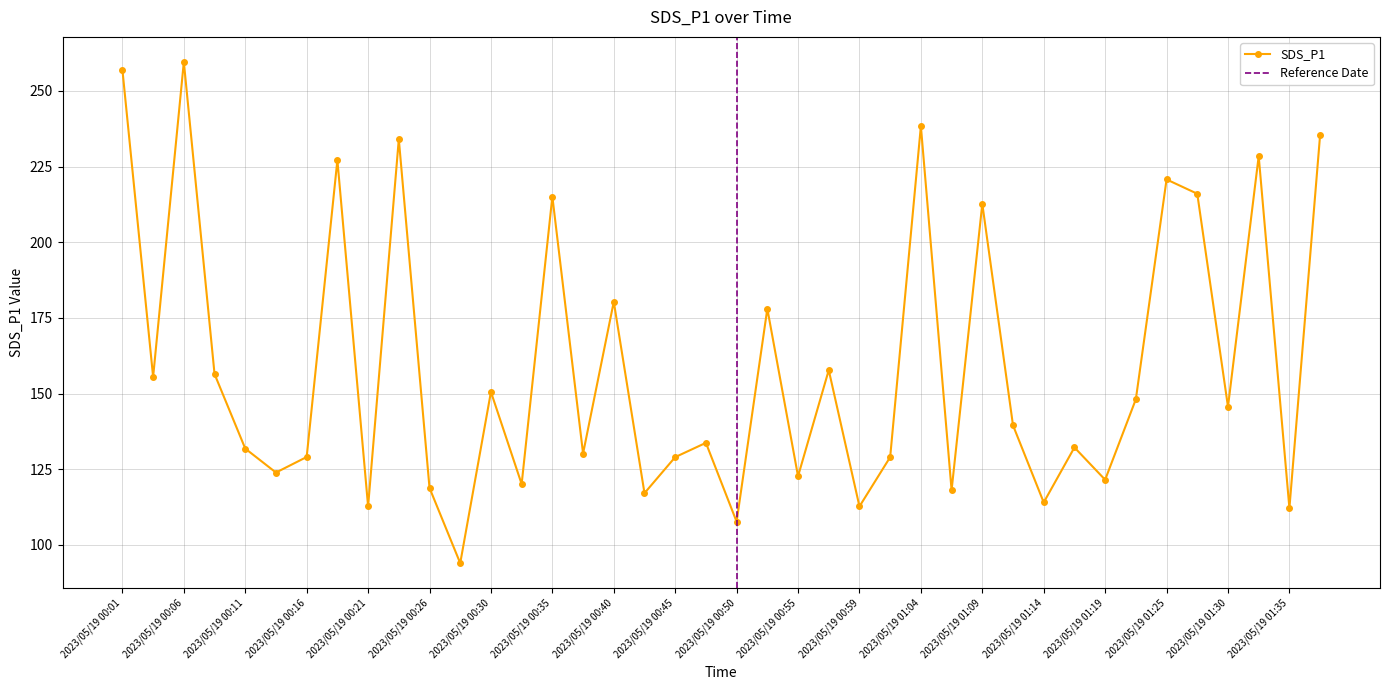

True or false: the data shows 180.6 at 2023/05/19 01:07.

False